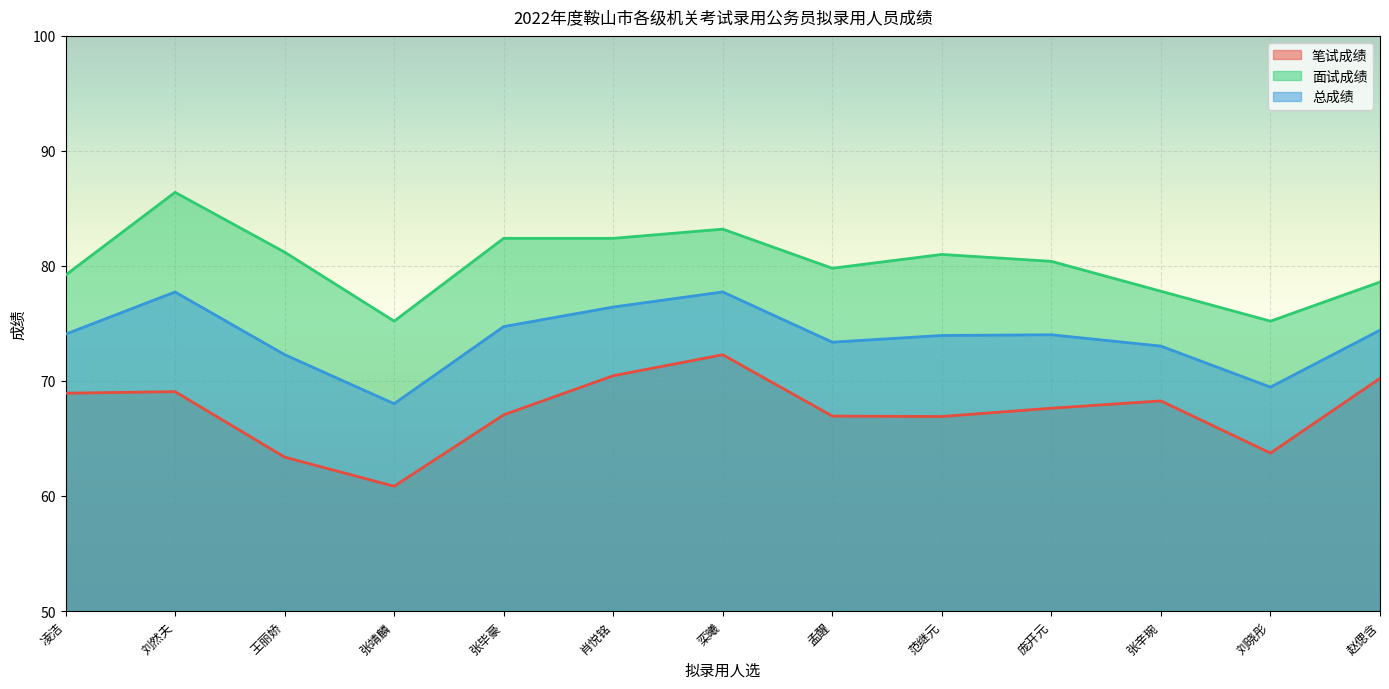

Reading left to right, transcribe all the data shown in this chart.

笔试成绩: 凌洁=68.9	刘然夫=69.1	王丽娇=63.4	张靖麟=60.8	张毕豪=67.1	肖悦铭=70.5	栾曦=72.3	孟醒=66.9	范继元=66.9	庞开元=67.6	张辛琬=68.3	刘晓彤=63.7	赵偲含=70.2
面试成绩: 凌洁=79.2	刘然夫=86.4	王丽娇=81.2	张靖麟=75.2	张毕豪=82.4	肖悦铭=82.4	栾曦=83.2	孟醒=79.8	范继元=81.0	庞开元=80.4	张辛琬=77.8	刘晓彤=75.2	赵偲含=78.6
总成绩: 凌洁=74.1	刘然夫=77.7	王丽娇=72.3	张靖麟=68.0	张毕豪=74.7	肖悦铭=76.4	栾曦=77.7	孟醒=73.4	范继元=74.0	庞开元=74.0	张辛琬=73.0	刘晓彤=69.5	赵偲含=74.4